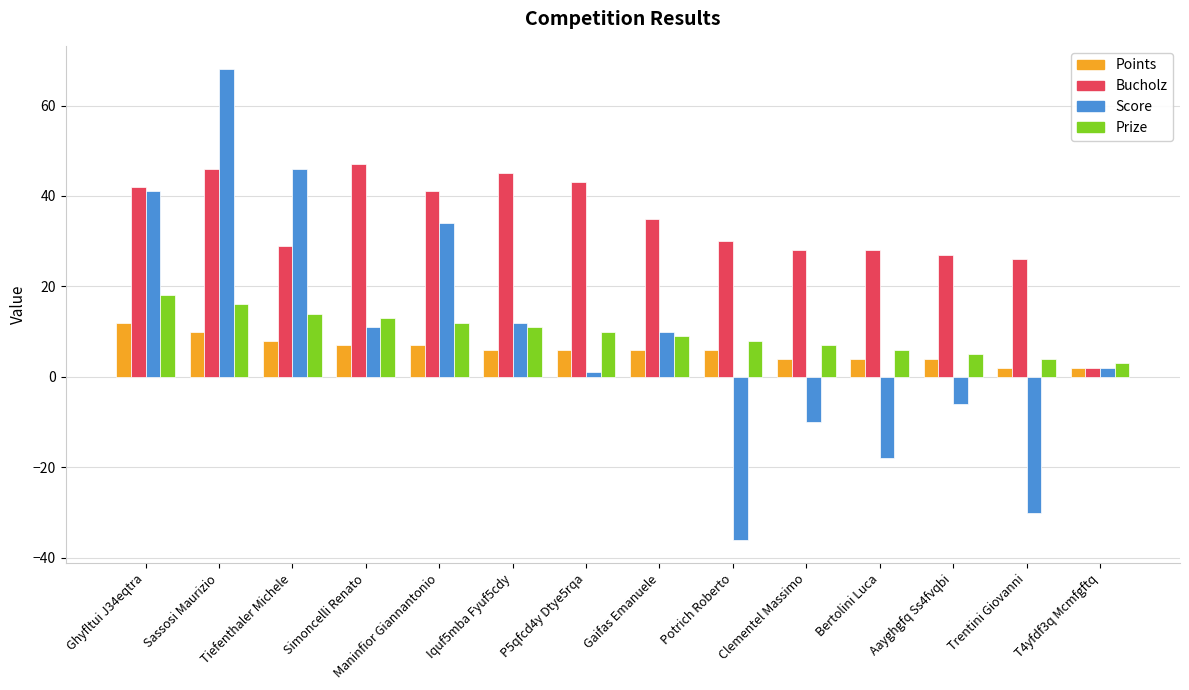

Reading left to right, extract all data points from this chart.

Points: 12	10	8	7	7	6	6	6	6	4	4	4	2	2
Bucholz: 42	46	29	47	41	45	43	35	30	28	28	27	26	2
Score: 41	68	46	11	34	12	1	10	-36	-10	-18	-6	-30	2
Prize: 18	16	14	13	12	11	10	9	8	7	6	5	4	3